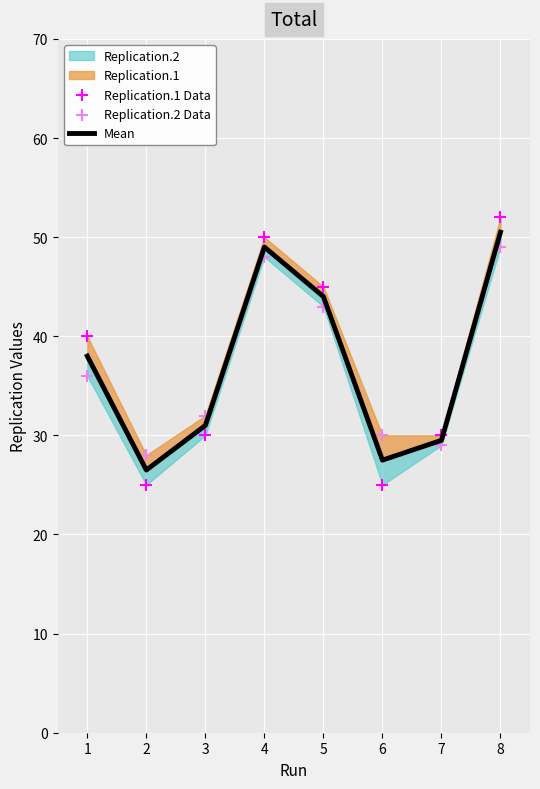

At which category is the sum across all series the highest?

8